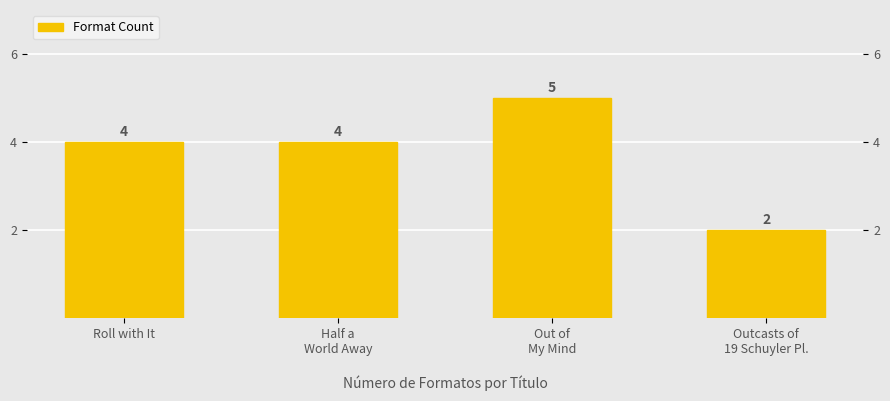

Which has a higher value, Half a
World Away or Outcasts of
19 Schuyler Pl.?

Half a
World Away